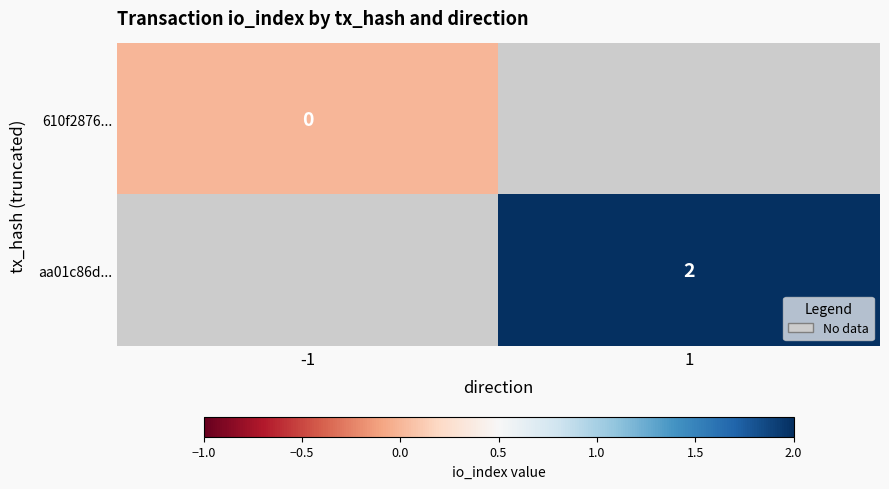

Is the value of 610f2876... at -1 greater than the value of aa01c86d... at 1?

No